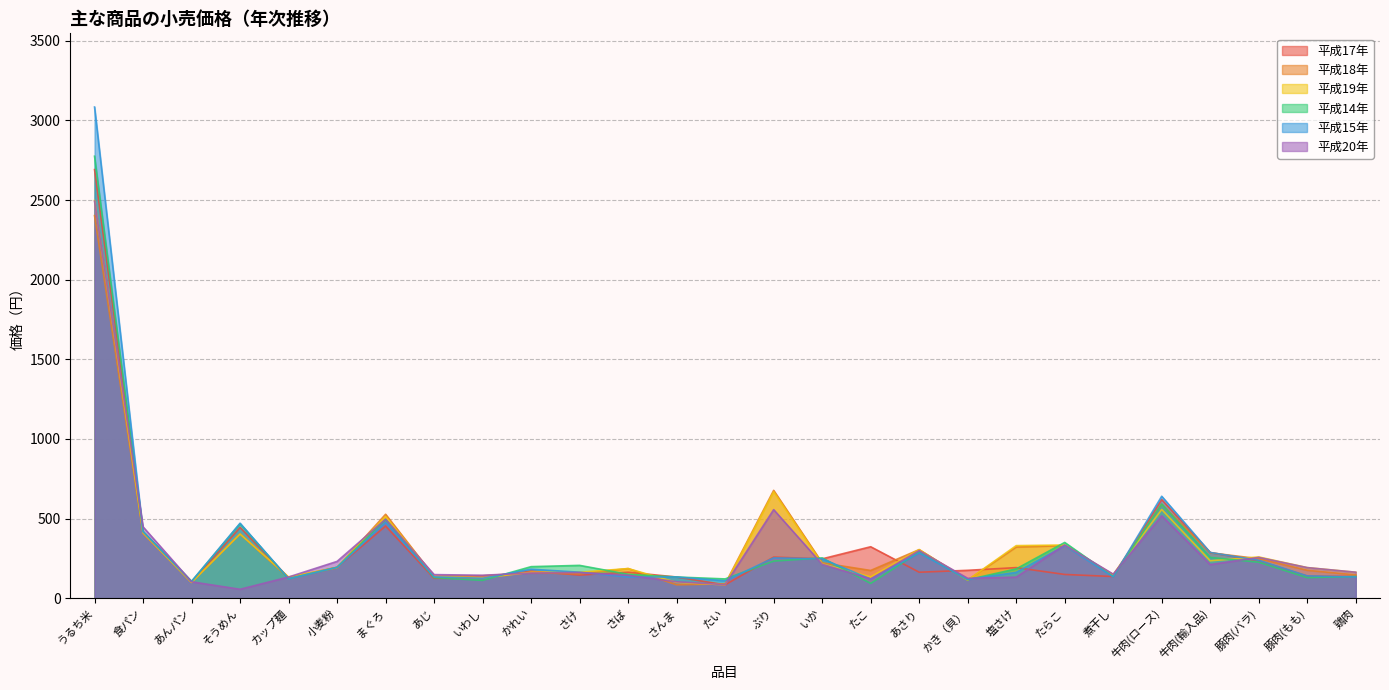

What is the label of the 8th point from the left?

あじ